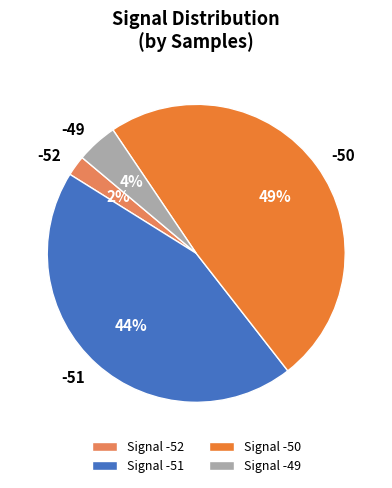

Approximately how many times larger is the value at -52 compared to -49?

0.5